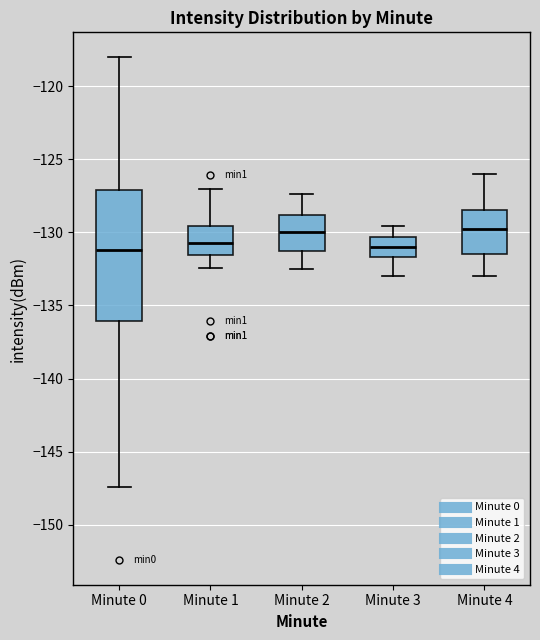

Reading left to right, read every box against the y-axis: the position of its median line, the range the box covers, and the ends of its whiskers. The values are not printed on the chart, so give them approximately, as read against the axis.

Minute 0: median -131.0, box -136.0 to -127.0, whiskers -147.5 to -118.0
Minute 1: median -130.5, box -131.5 to -129.5, whiskers -132.5 to -127.0
Minute 2: median -130.0, box -131.5 to -129.0, whiskers -132.5 to -127.5
Minute 3: median -131.0, box -131.5 to -130.5, whiskers -133.0 to -129.5
Minute 4: median -129.5, box -131.5 to -128.5, whiskers -133.0 to -126.0